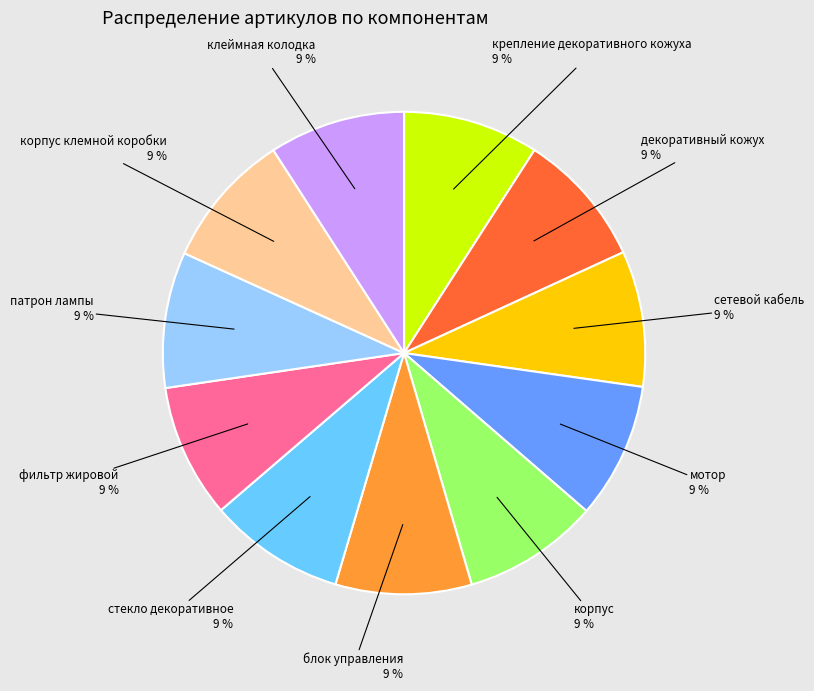

Combined, do декоративный кожух and блок управления account for over 50%?

No